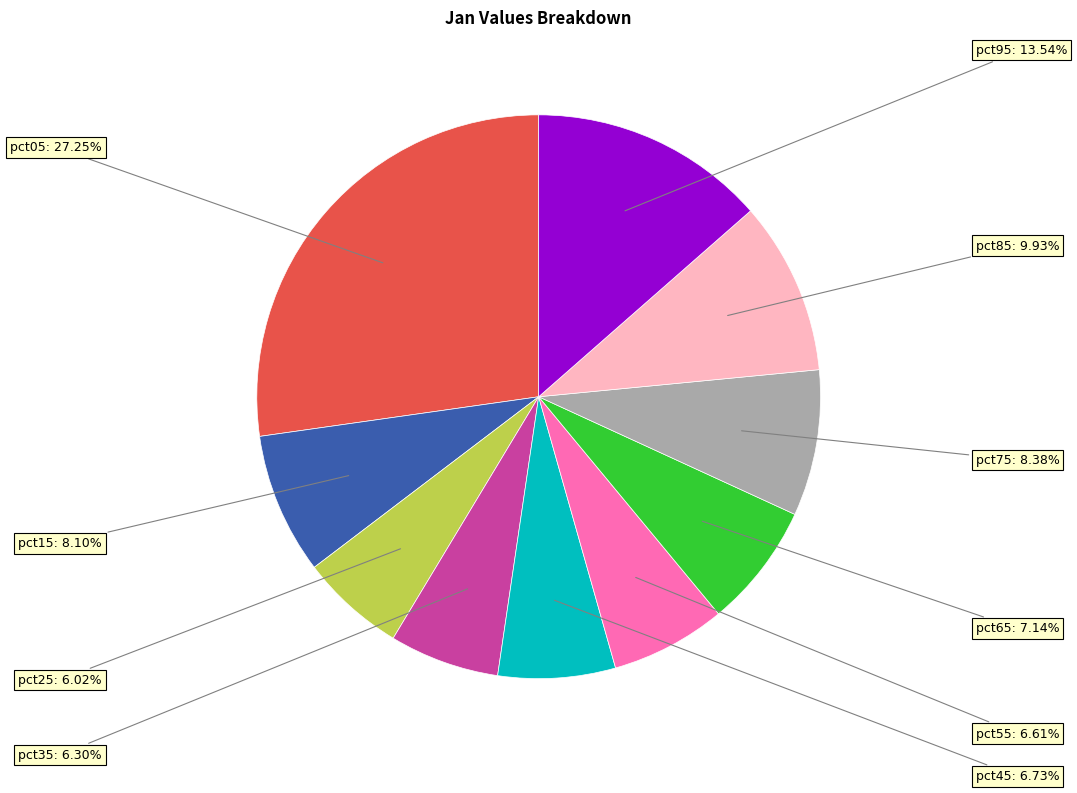

How many segments does this pie chart have?

10